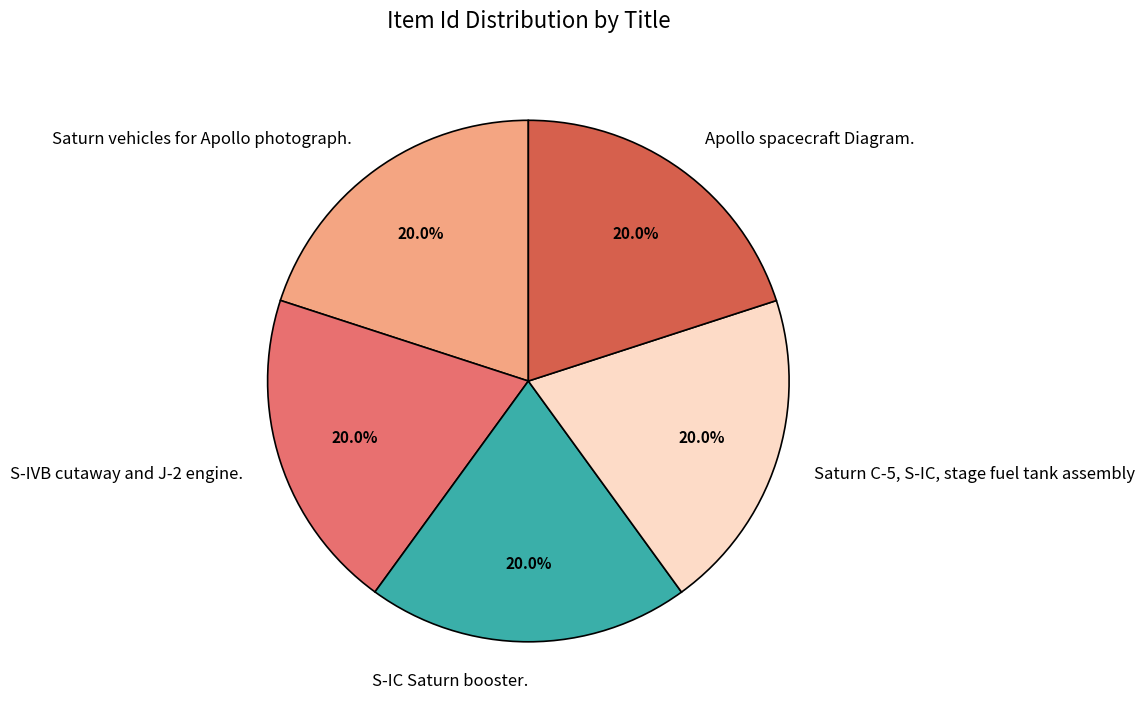

Count the number of slices in the pie.

5